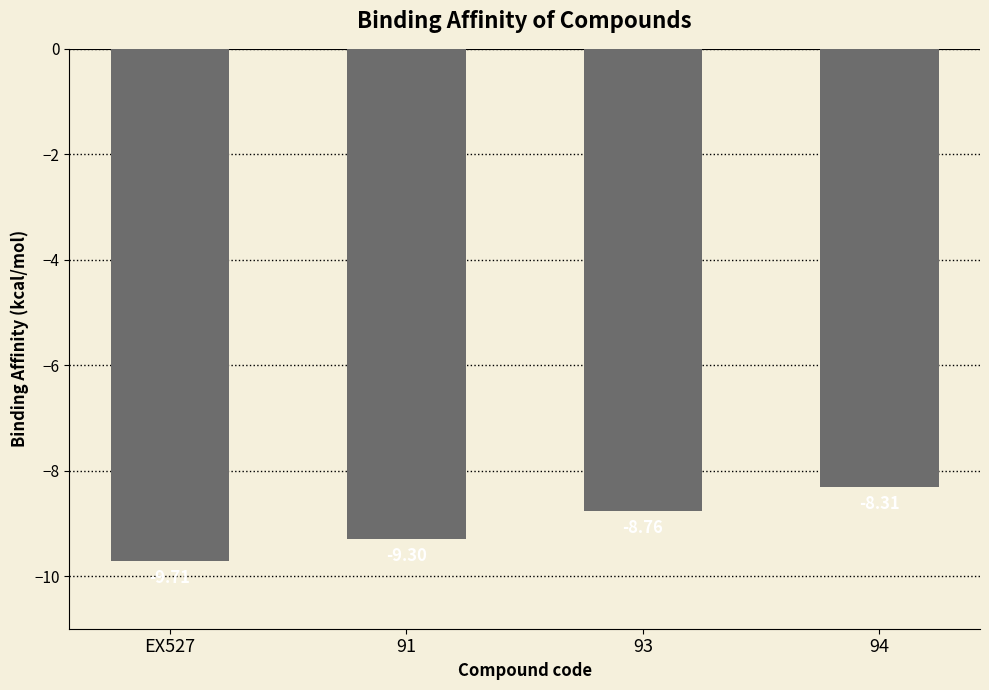

What is the value of the 1st bar from the left?

-9.7